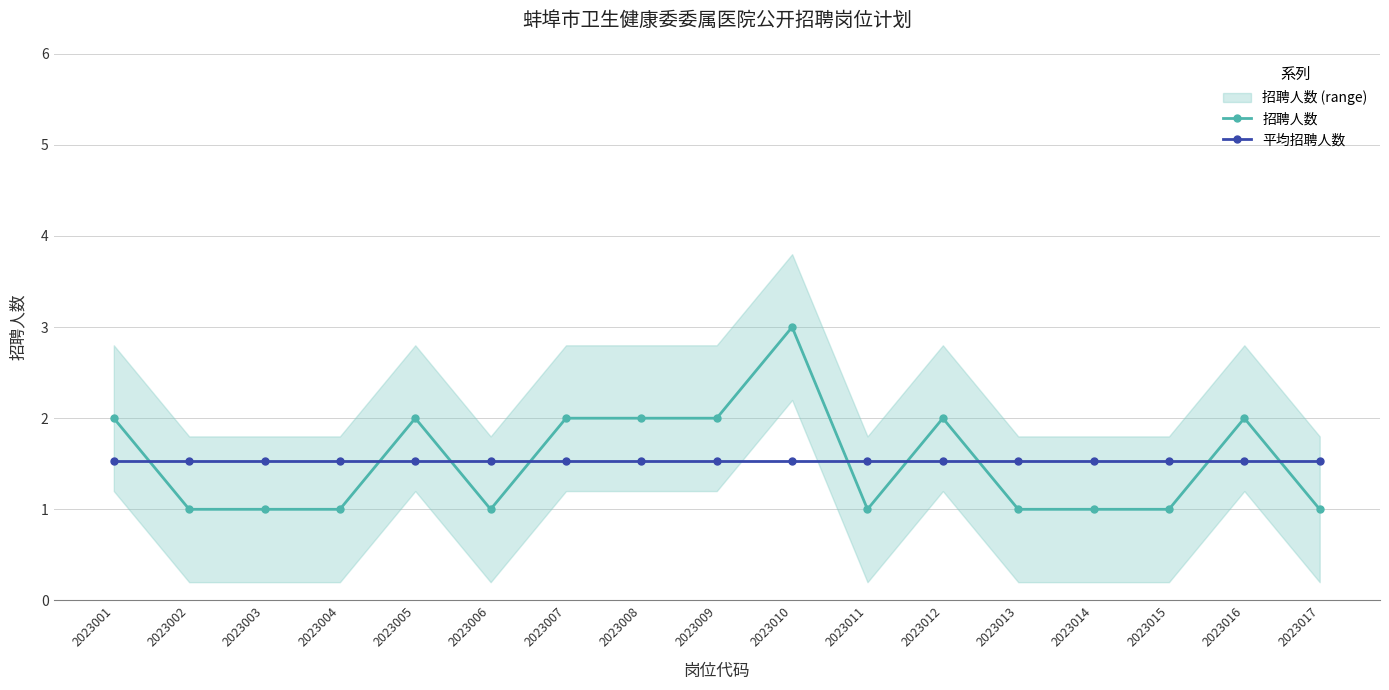

What are all the series names shown in the legend?

招聘人数, 平均招聘人数